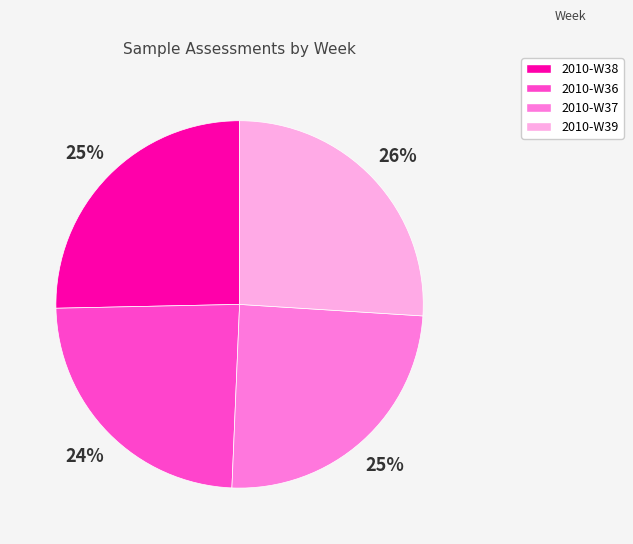

What percentage is the 2010-W36 slice, to the nearest percent?

24%